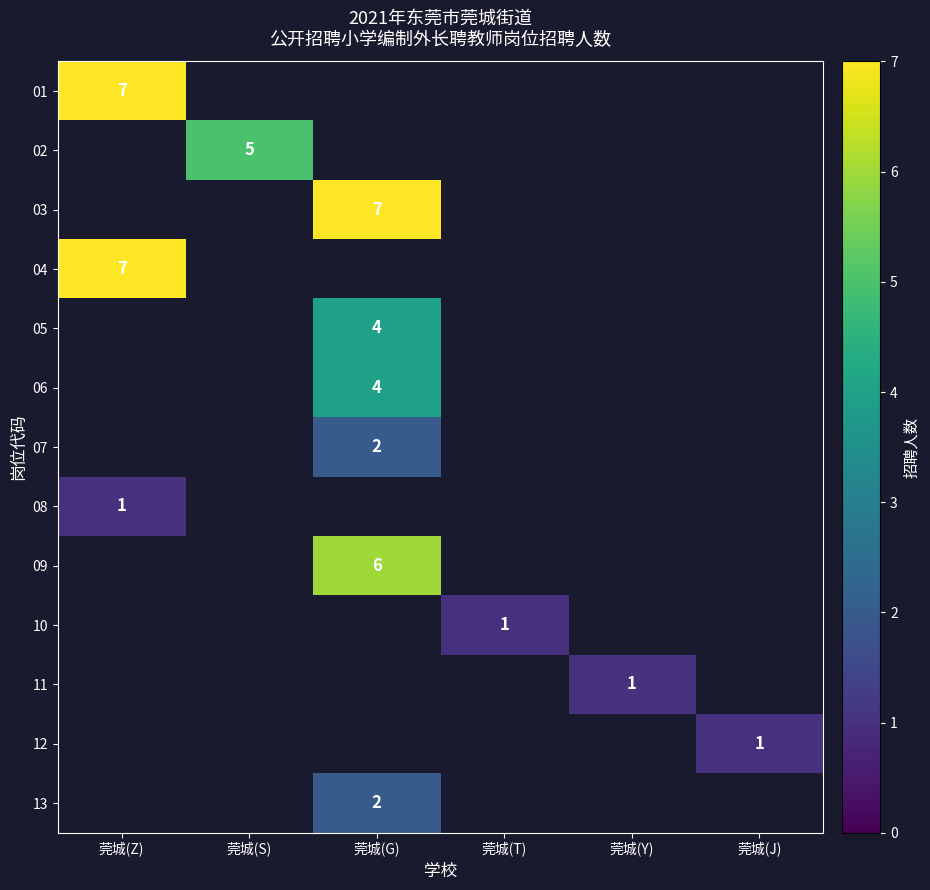

How many values in 05 are above zero?

1